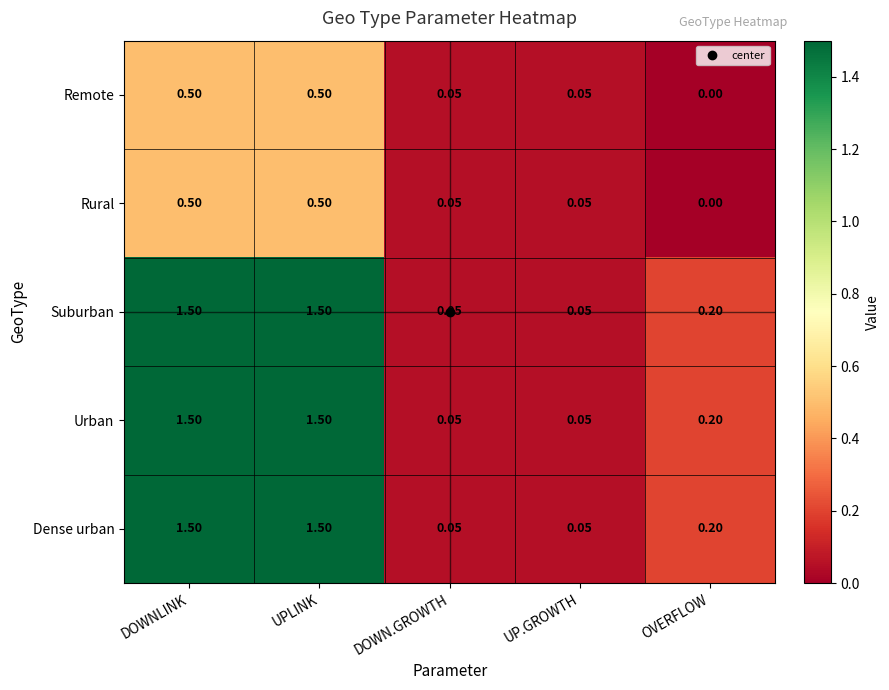

Which label corresponds to the smallest value in the chart?

OVERFLOW